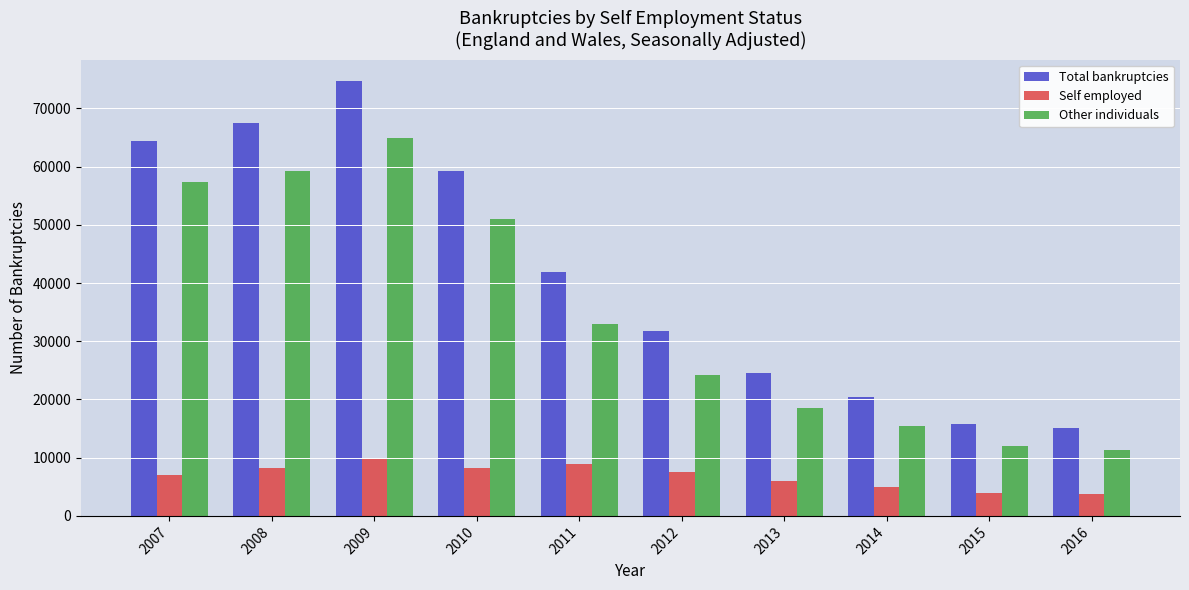

What is the spread (max minus min) of values at 2007?

57422